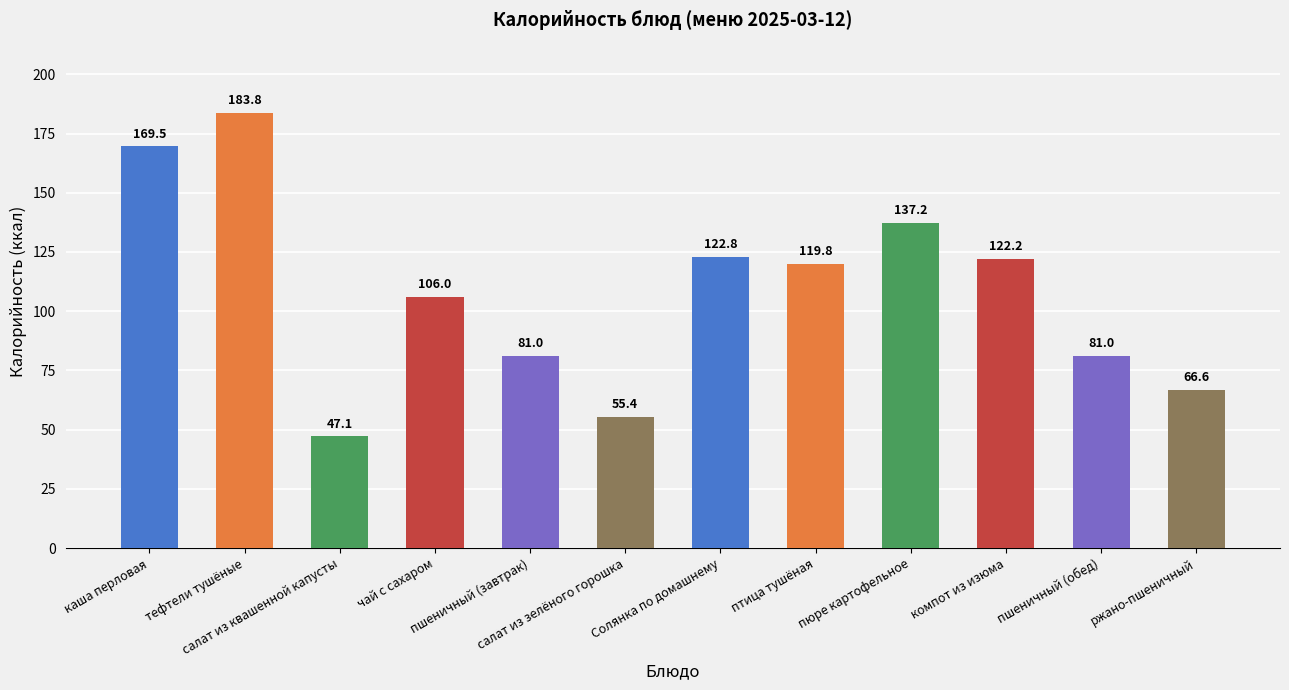

What is the difference between the values at тефтели тушёные and салат из зелёного горошка?

128.4